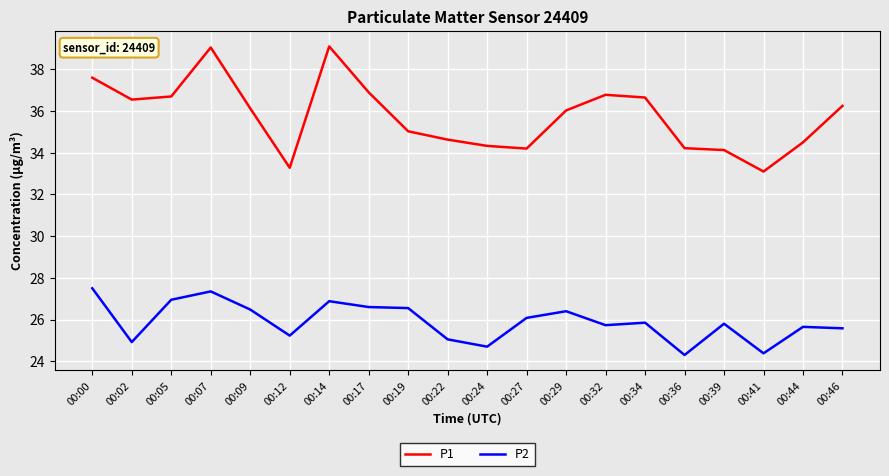

What are all the series names shown in the legend?

P1, P2